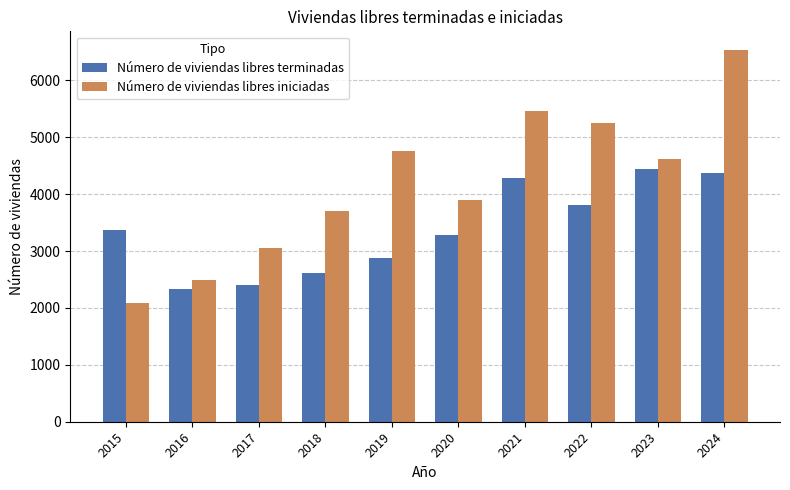

Read the Número de viviendas libres iniciadas value at 2022.

5248